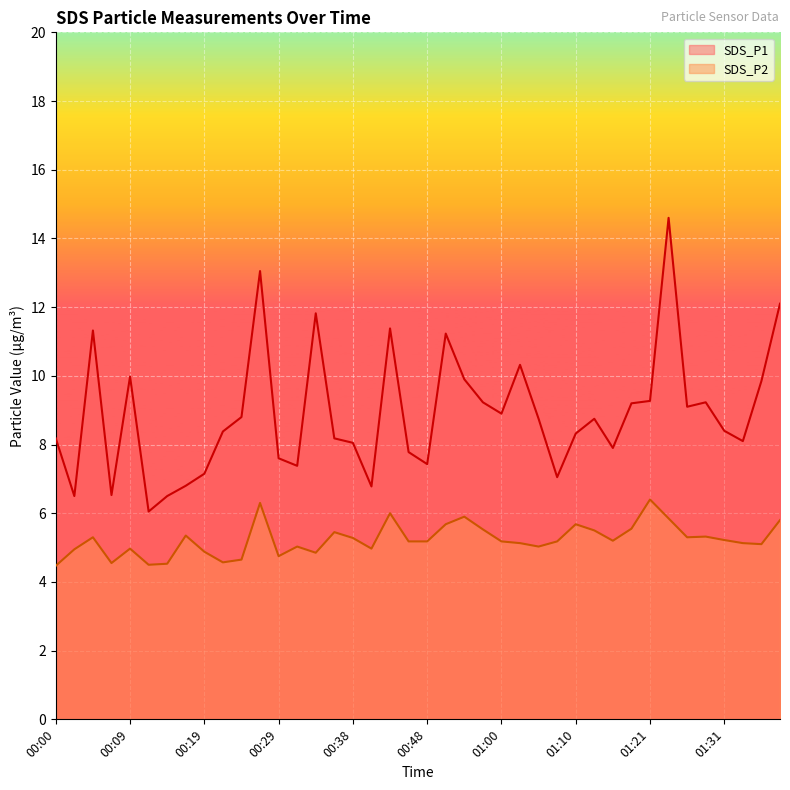

What is the total value across all series at 00:41?

11.8